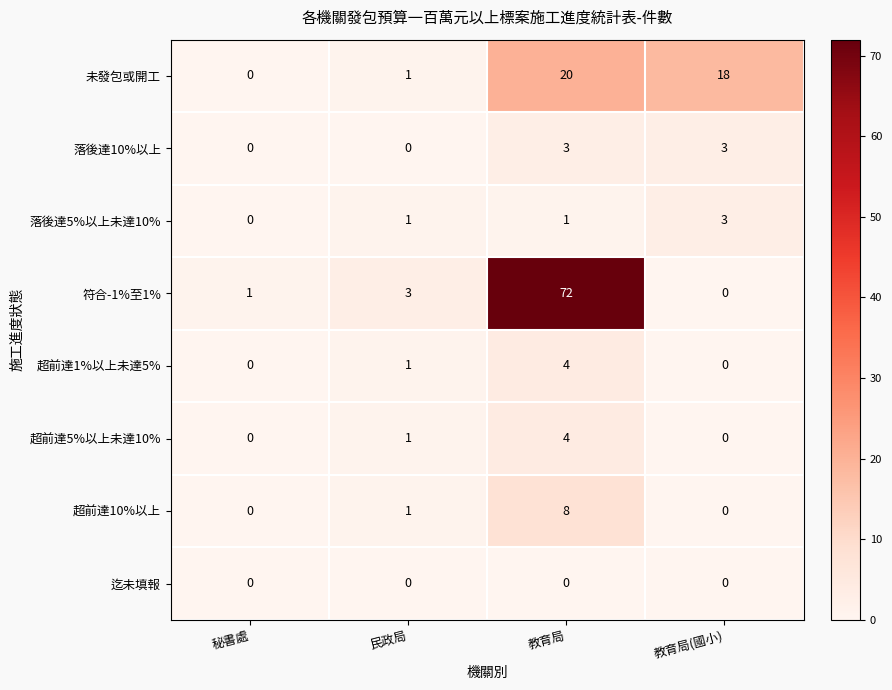

Between 秘書處 and 民政局, which series saw the biggest shift?

符合-1%至1%